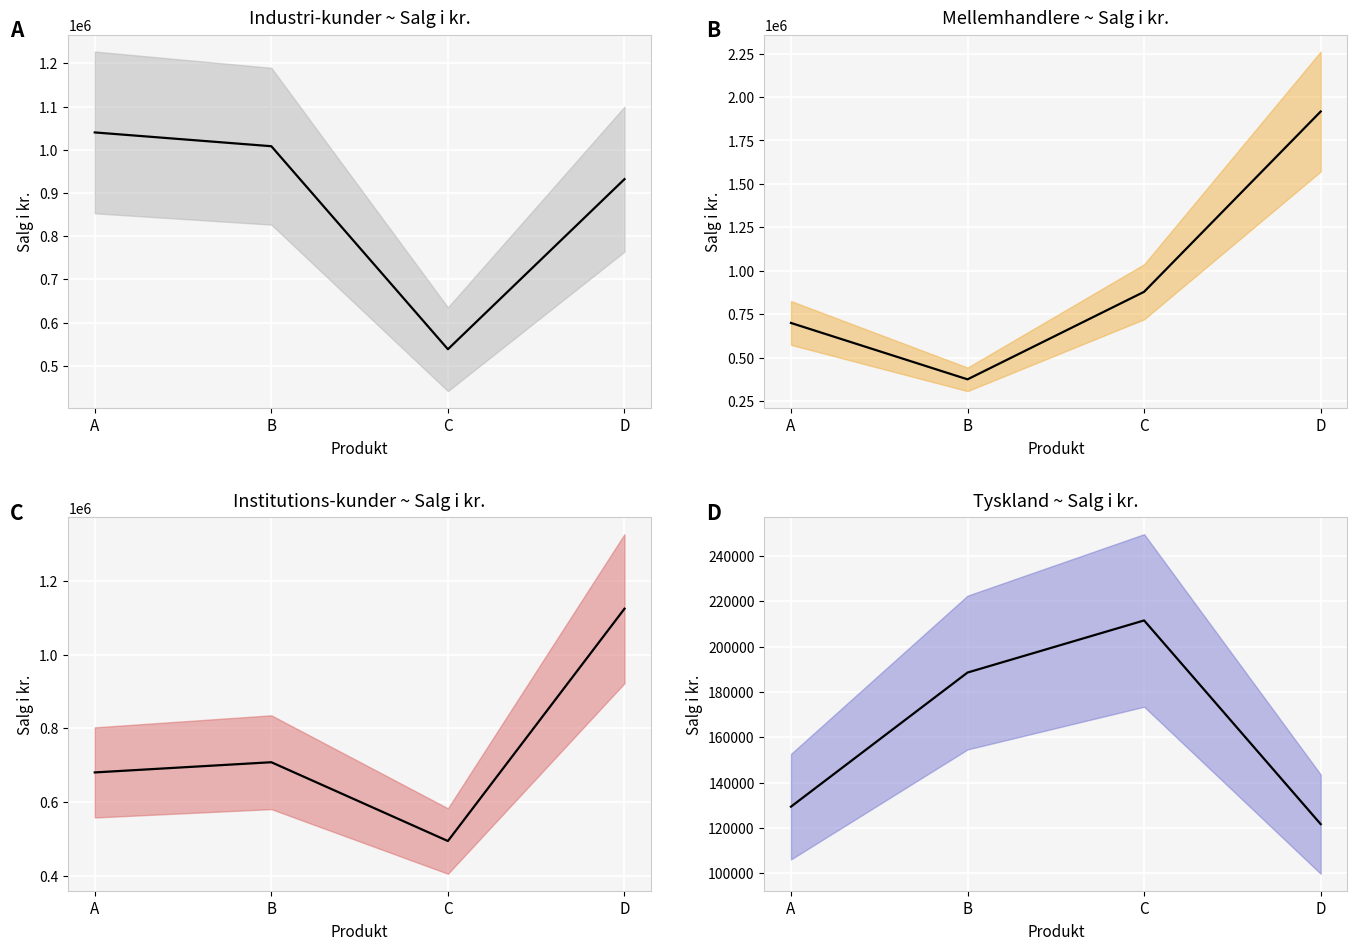

Is it true that Industri-kunder (center) equals 1008360.0 at B?

True